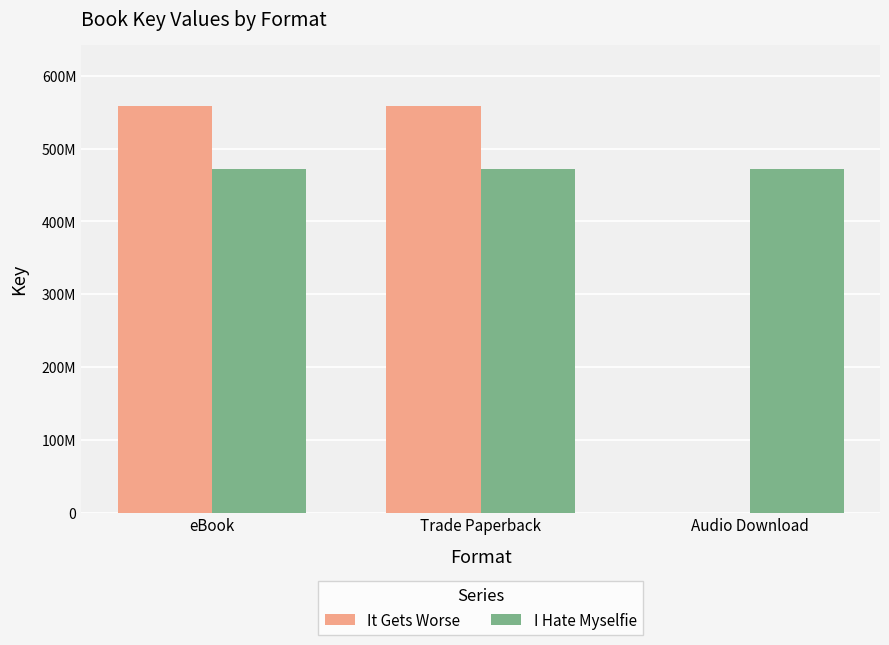

At which category is the sum across all series the highest?

eBook